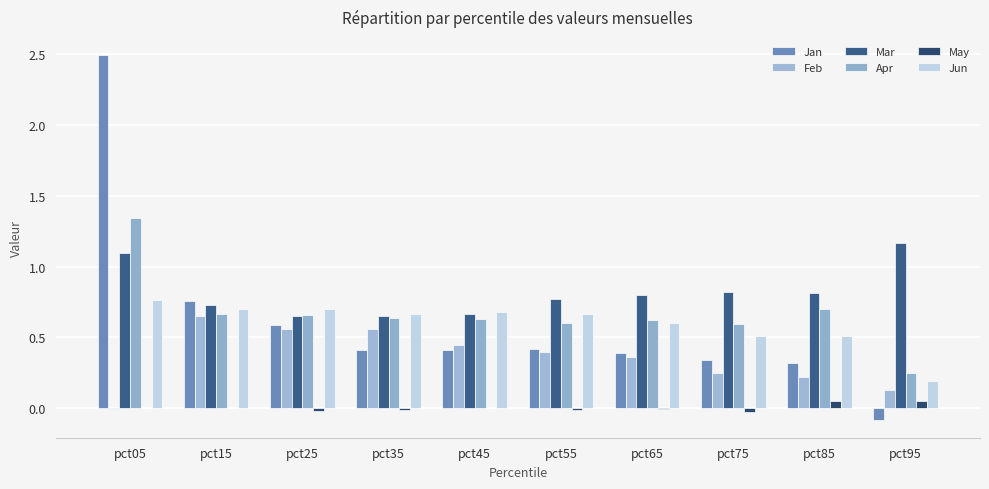

Count the number of categories in the chart.

10